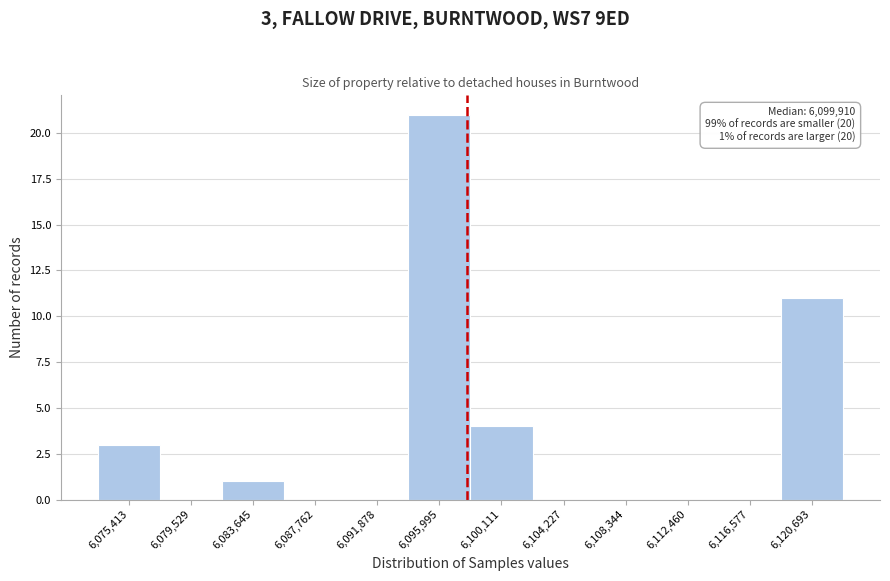

Reading left to right, list all the values displayed in this chart.

6,075,413=3	6,079,529=0	6,083,645=1	6,087,762=0	6,091,878=0	6,095,995=21	6,100,111=4	6,104,227=0	6,108,344=0	6,112,460=0	6,116,577=0	6,120,693=11